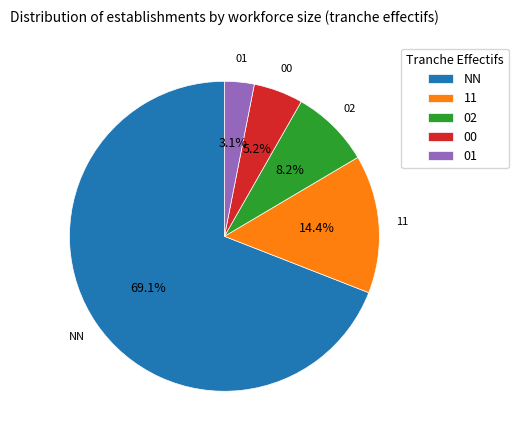

What is the total percentage of 11 and 01?

17.5%